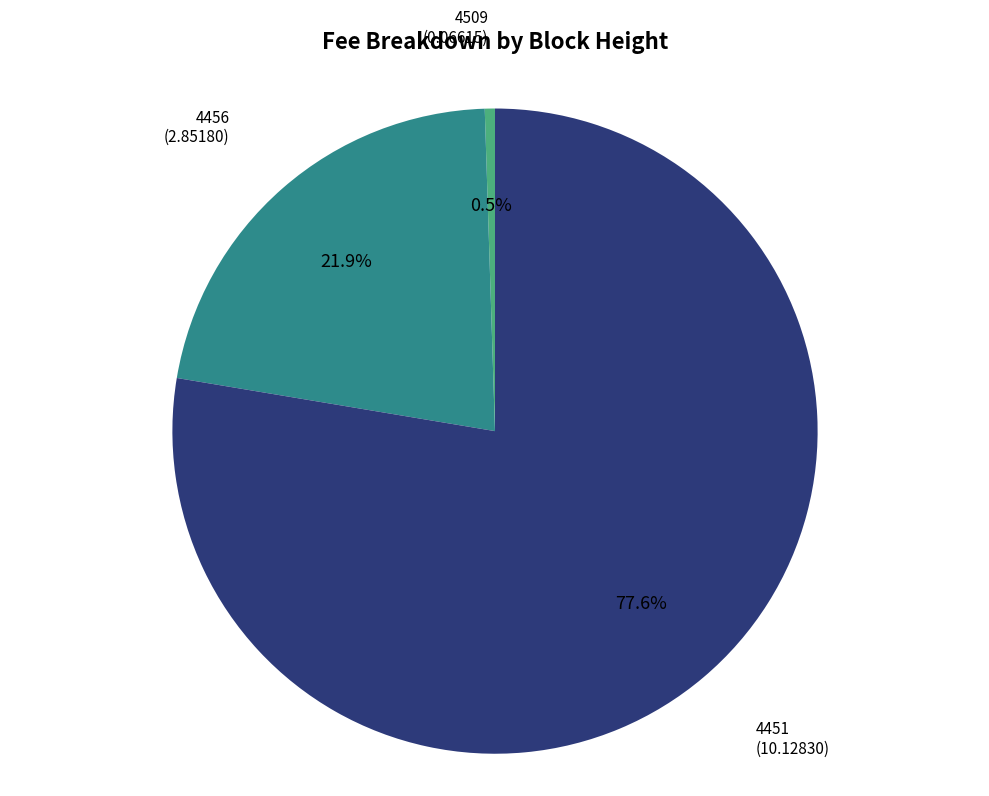

Does any single category account for the majority?

Yes